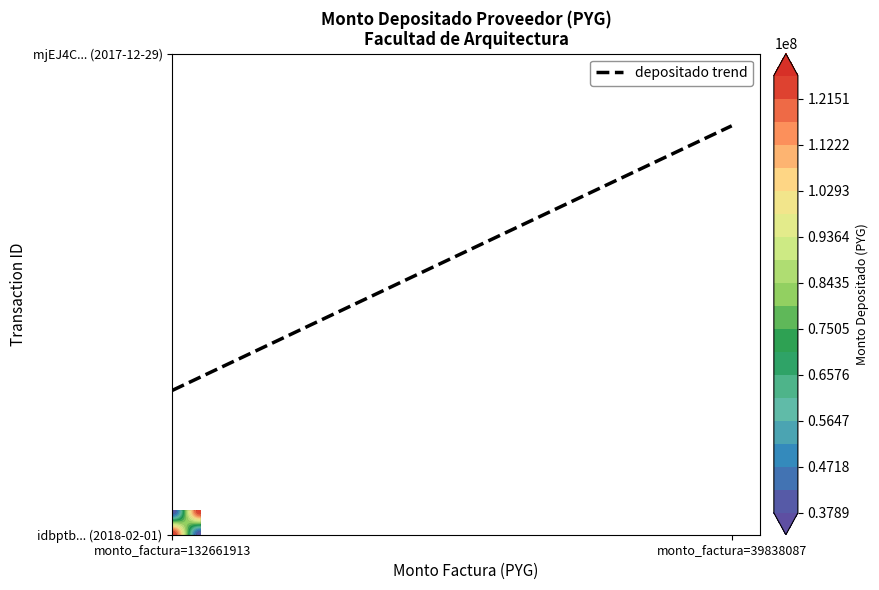

What is the difference between the maximum and minimum values in the Row 1 (idbptb) series?

88273770